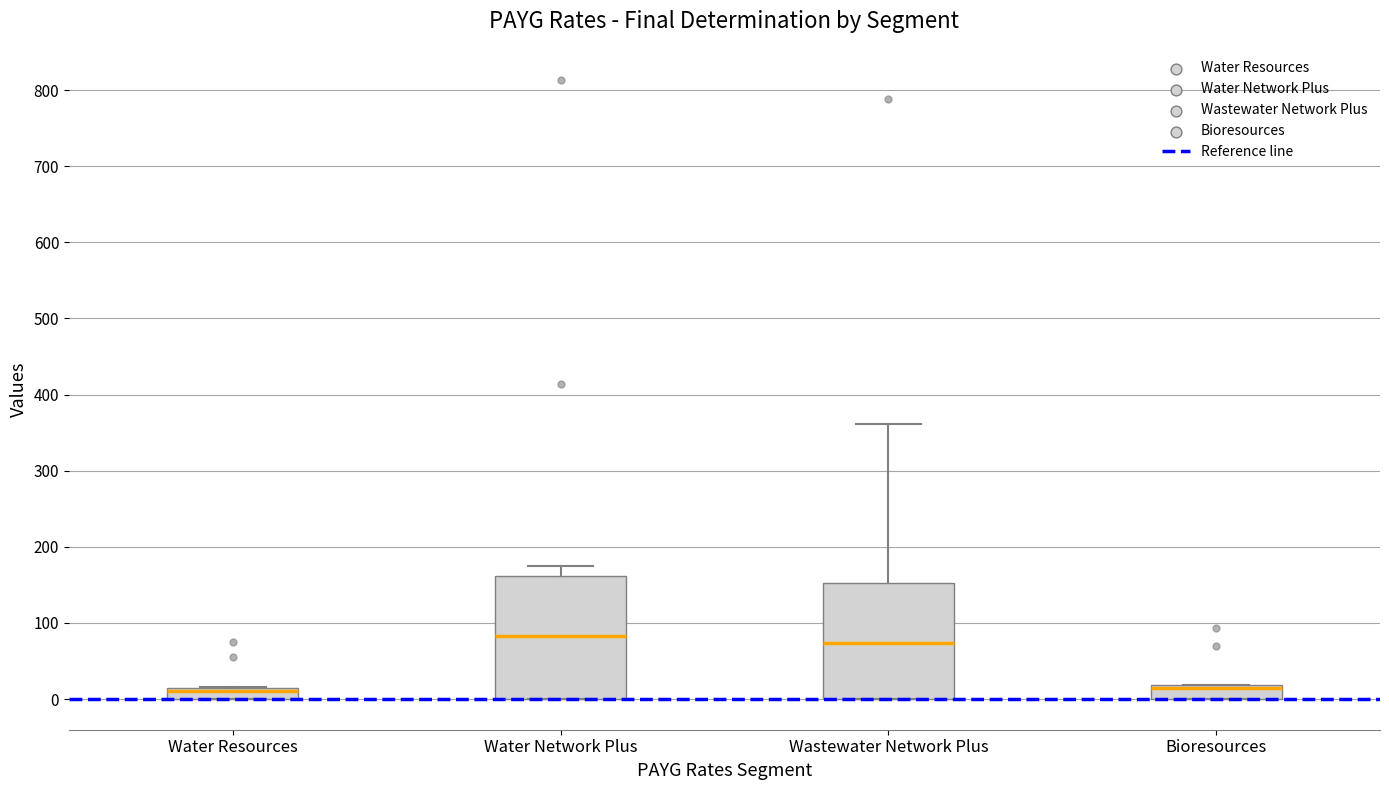

Where is the lower edge of the box for Water Network Plus on the y-axis? The values are not printed on the chart, so give them approximately, as read against the axis.

0